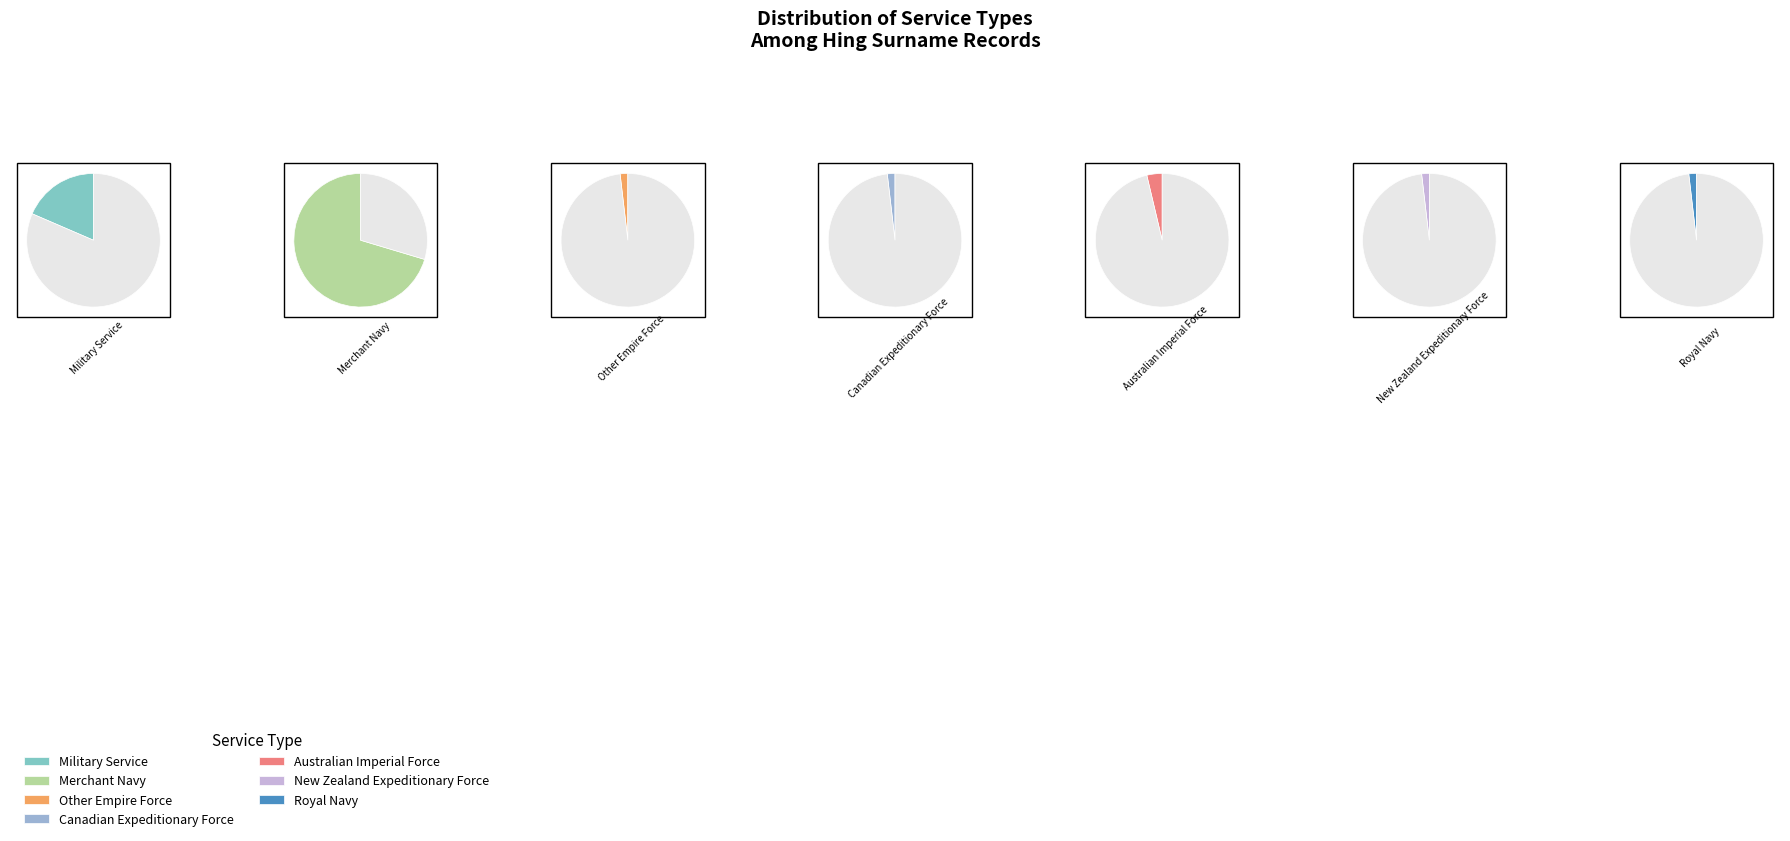

Count the number of slices in the pie.

7